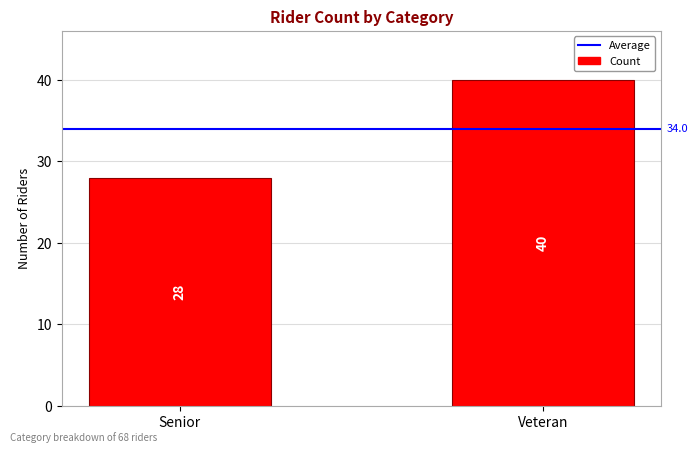

What is the minimum value shown in the chart?

28